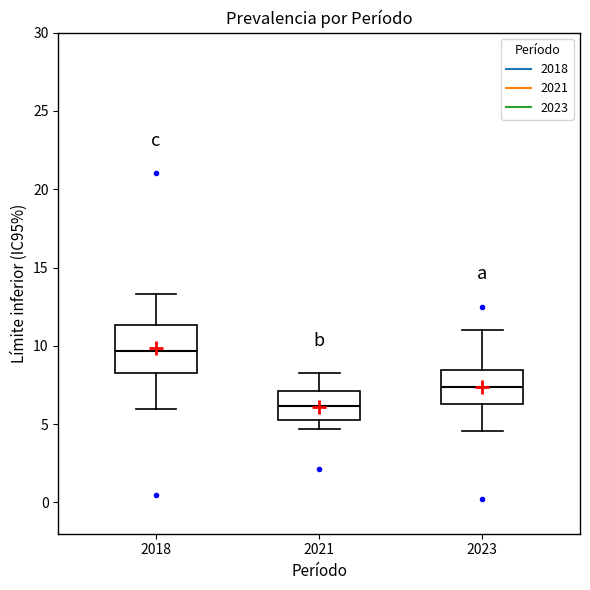

Reading left to right, transcribe this box plot: for each box, give where its median line is, the range the box spans, and where its two whiskers end, as read against the y-axis. The values are not printed on the chart, so give them approximately, as read against the axis.

2018: median 9.5, box 8.0 to 11.5, whiskers 6.0 to 13.5
2021: median 6.0, box 5.5 to 7.0, whiskers 4.5 to 8.0
2023: median 7.5, box 6.5 to 8.5, whiskers 4.5 to 11.0